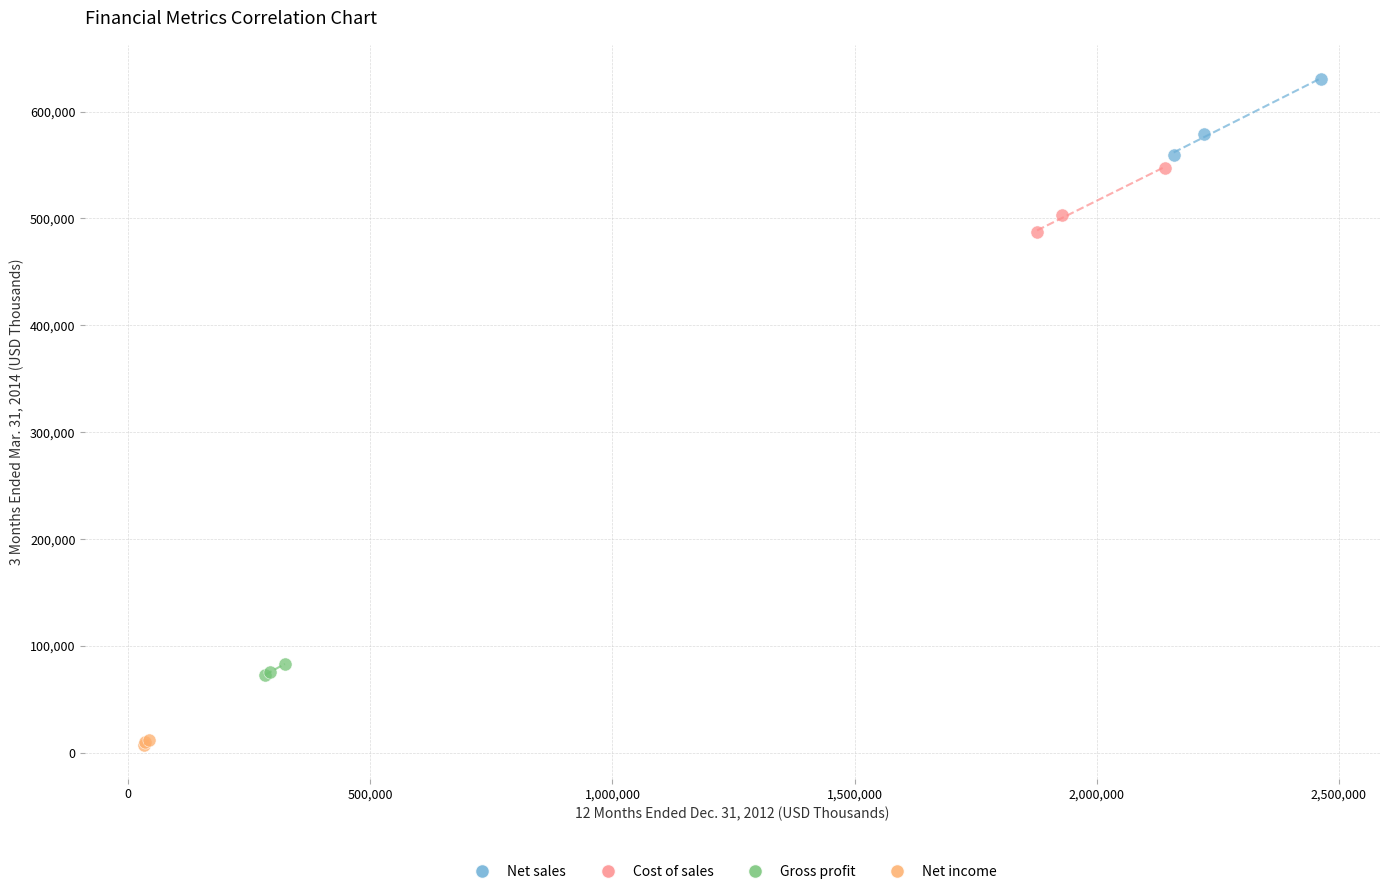

Which series contains the lowest Y value?

Net income